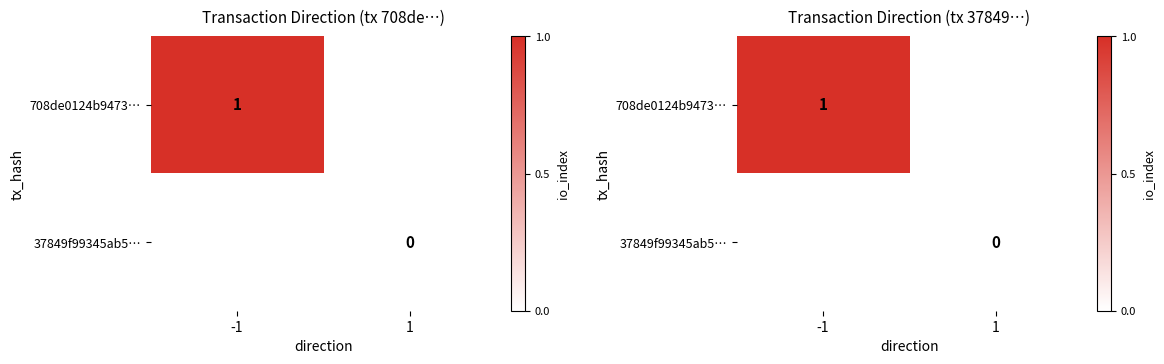

Rank the categories by 37849f99345ab5… value from highest to lowest.

-1, 1